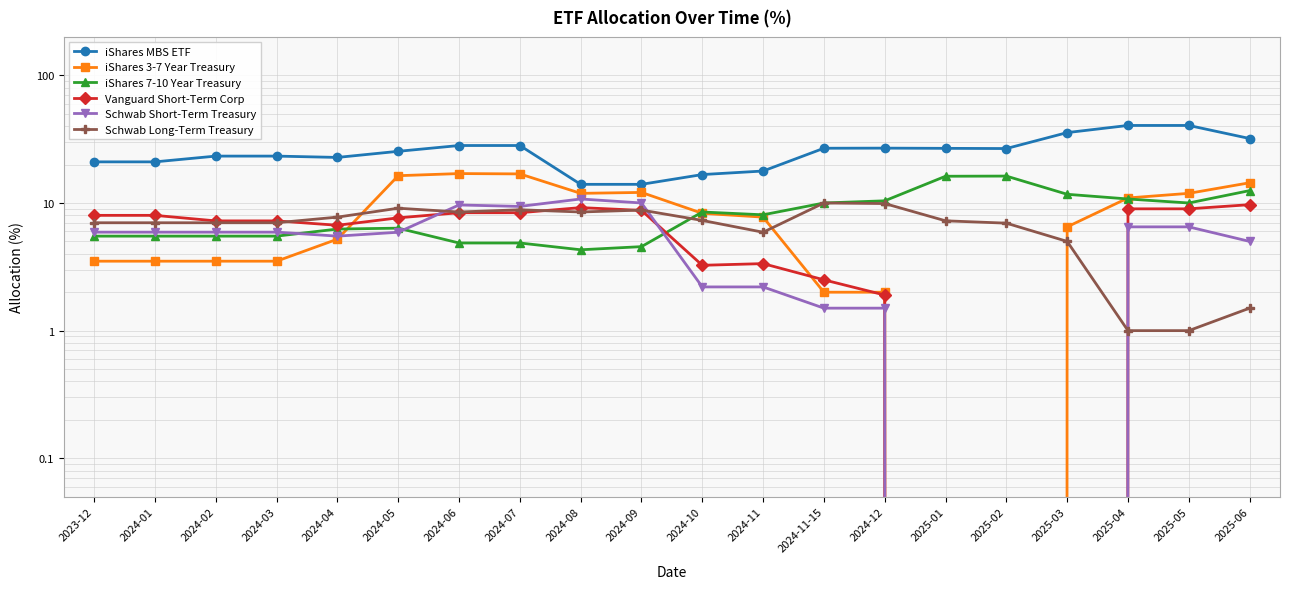

At which category is the sum across all series the highest?

2025-05